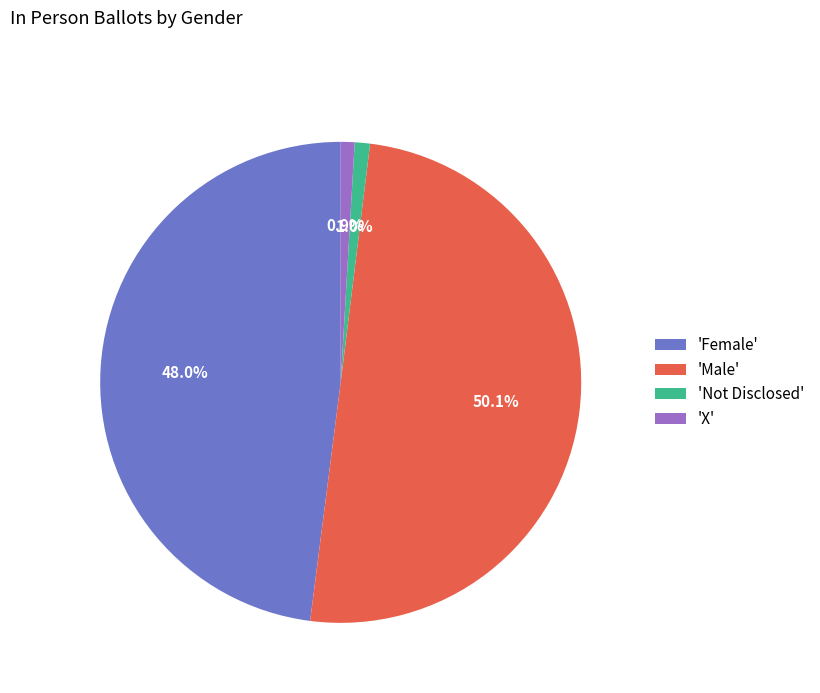

Which slice is the largest?

'Male'